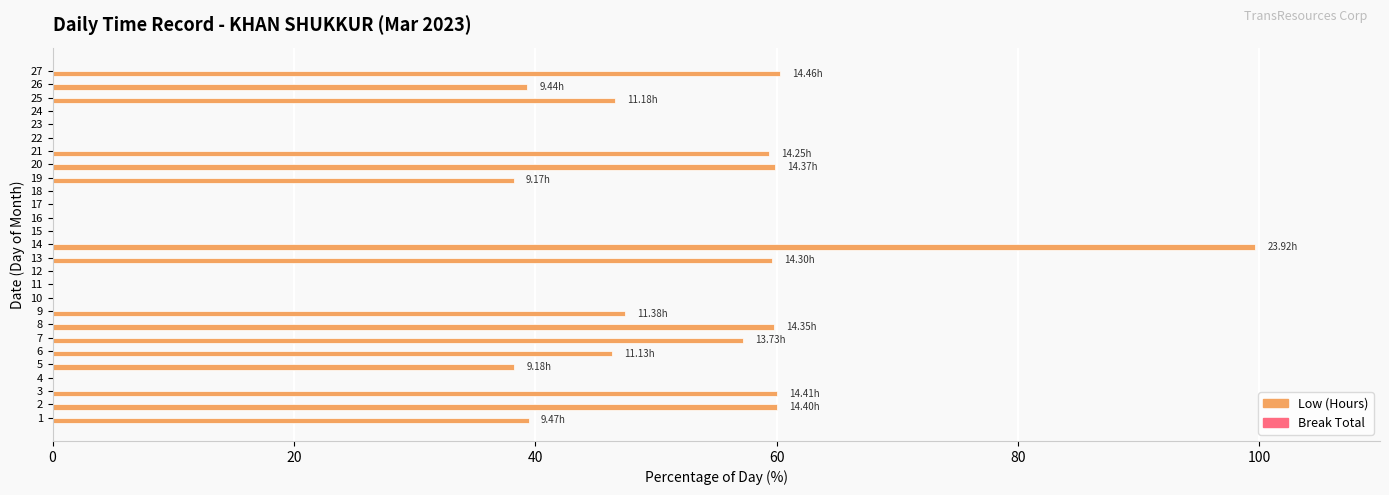

What is the change in value from 3 to 6?

-13.7